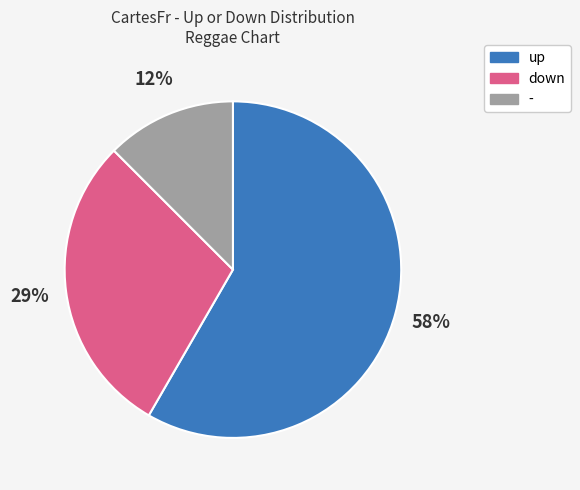

How many segments does this pie chart have?

3